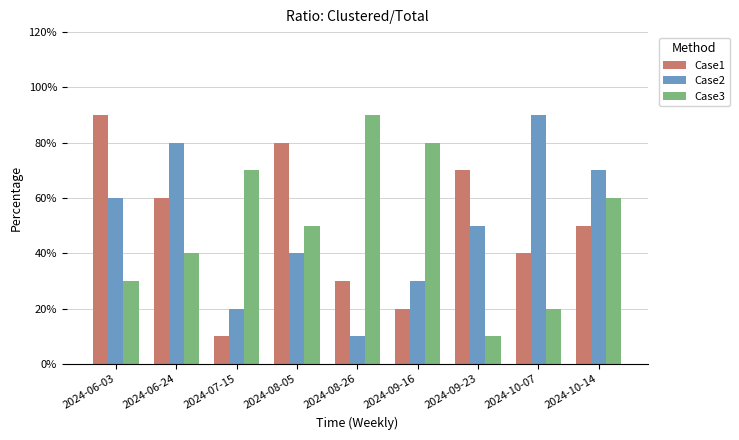

Which label corresponds to the smallest value in the chart?

2024-07-15